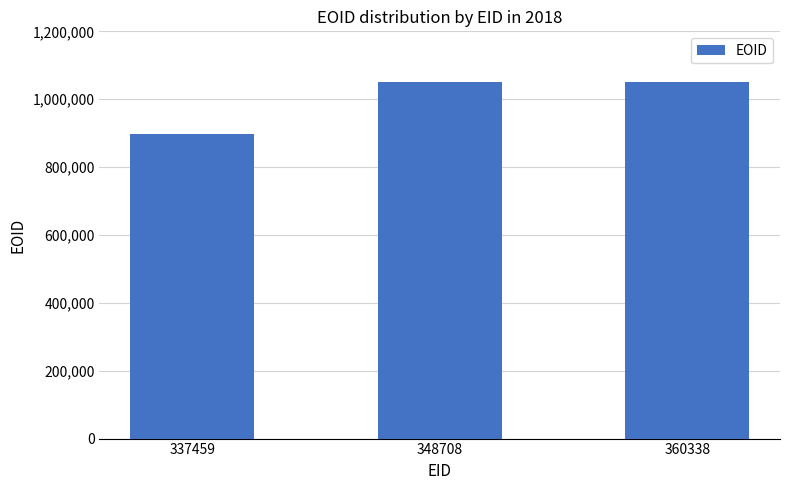

What is the minimum value shown in the chart?

896612